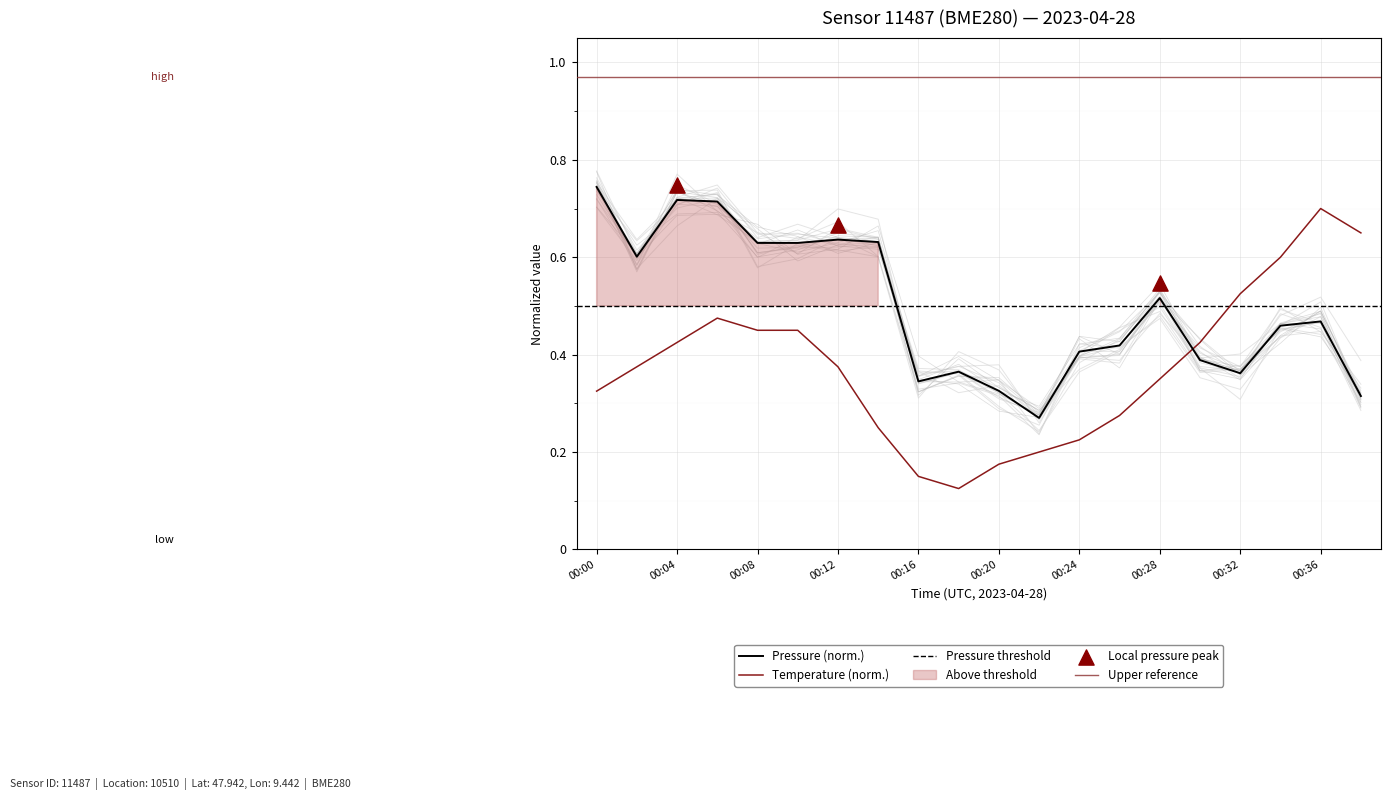

How many times do Temperature (norm.) and Pressure (norm.) cross each other?

1